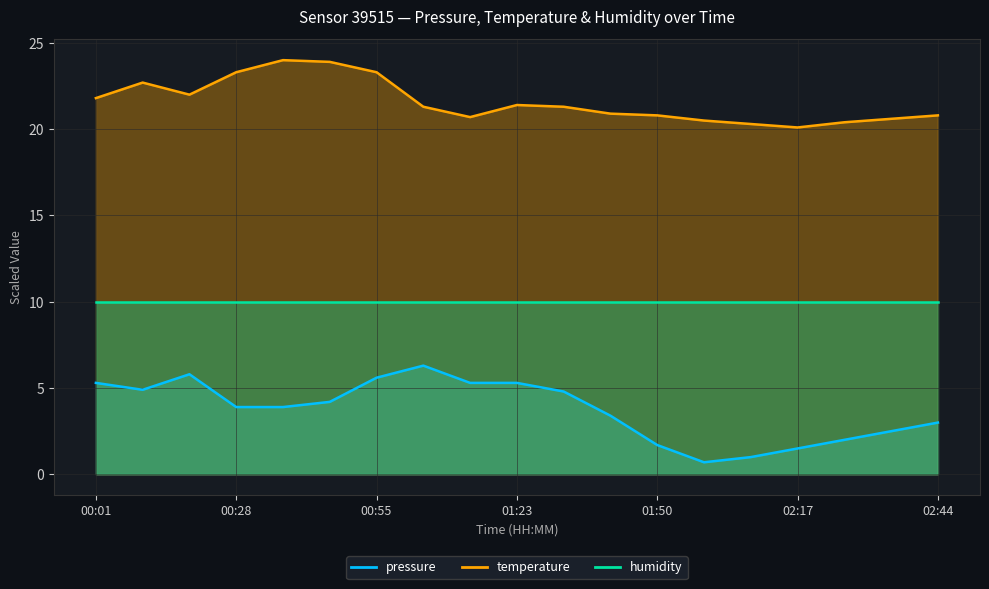

What is the label of the 15th point from the left?

02:08